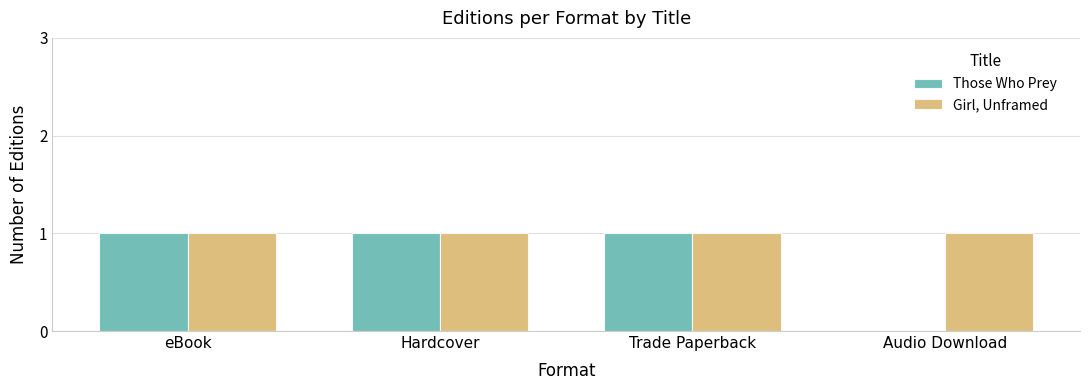

Which series has the largest total across all categories?

Girl, Unframed